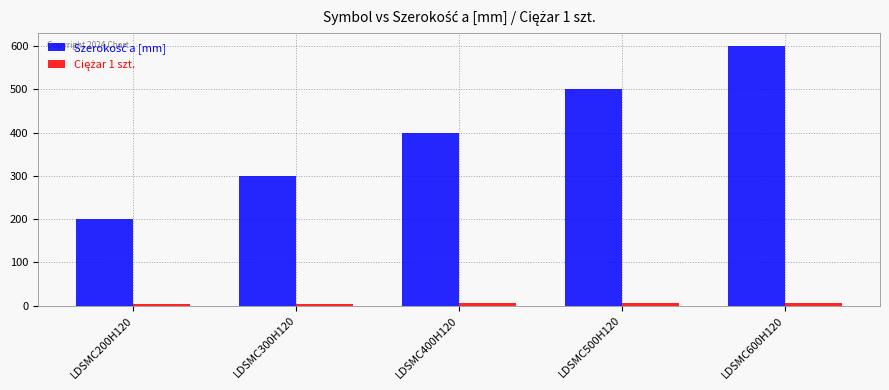

How many categories are shown in the chart?

5